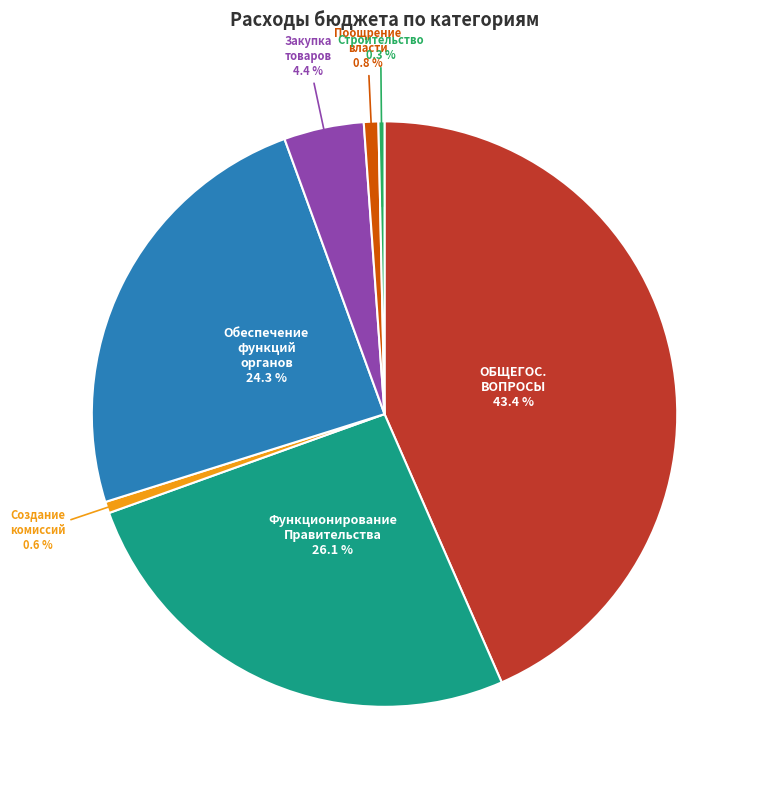

Is there any slice that represents more than half of the pie?

No